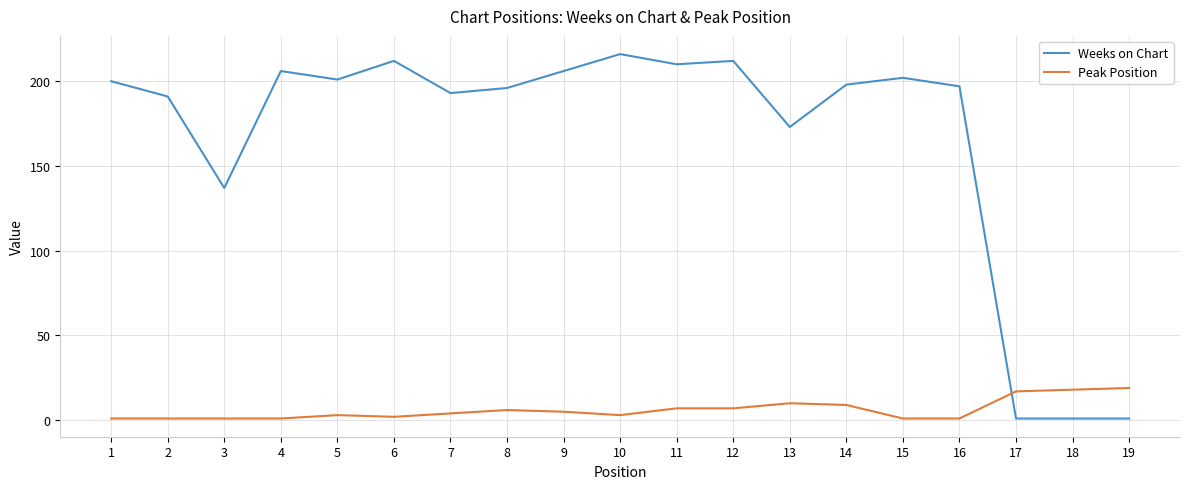

The value of Weeks on Chart at 10 is 90. True or false?

False